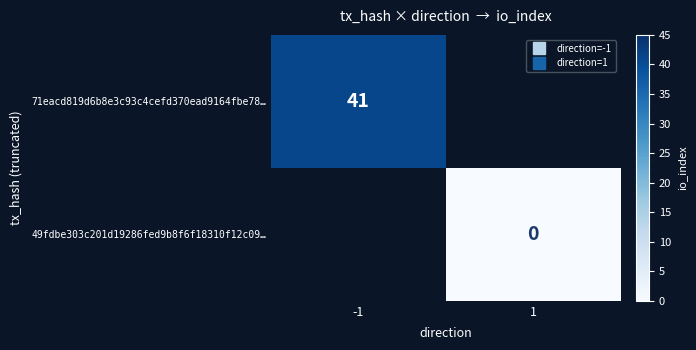

How many distinct data groups are displayed?

2